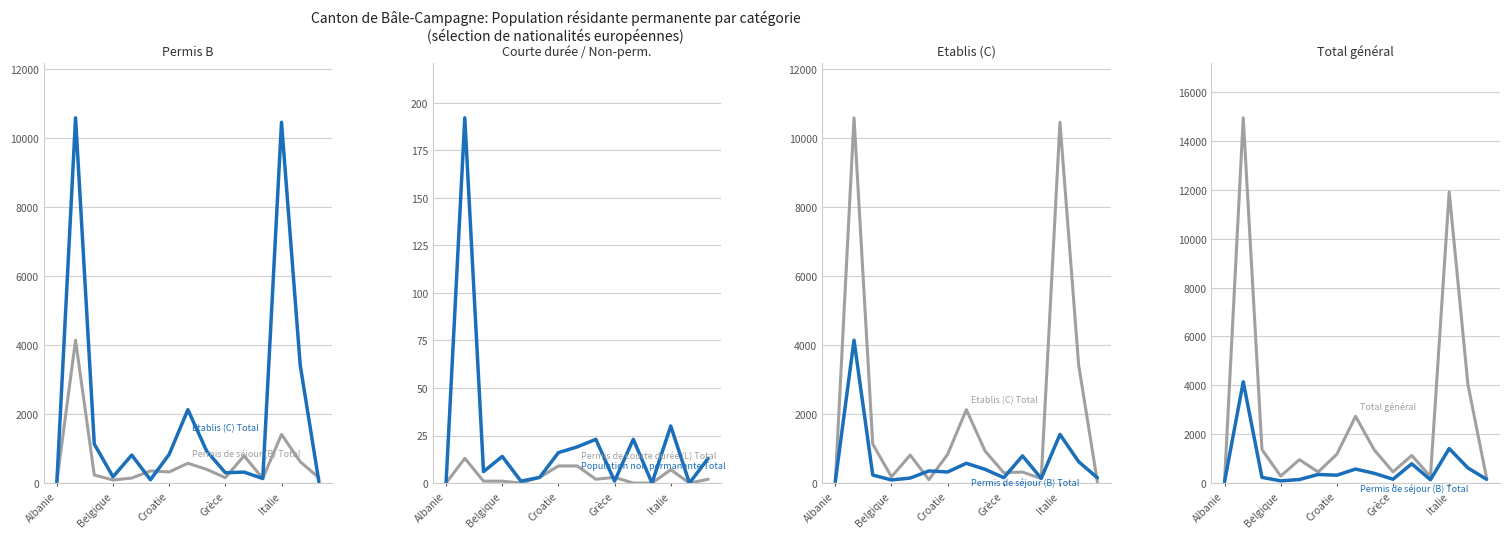

Between Italie and Grèce, which is larger?

Italie